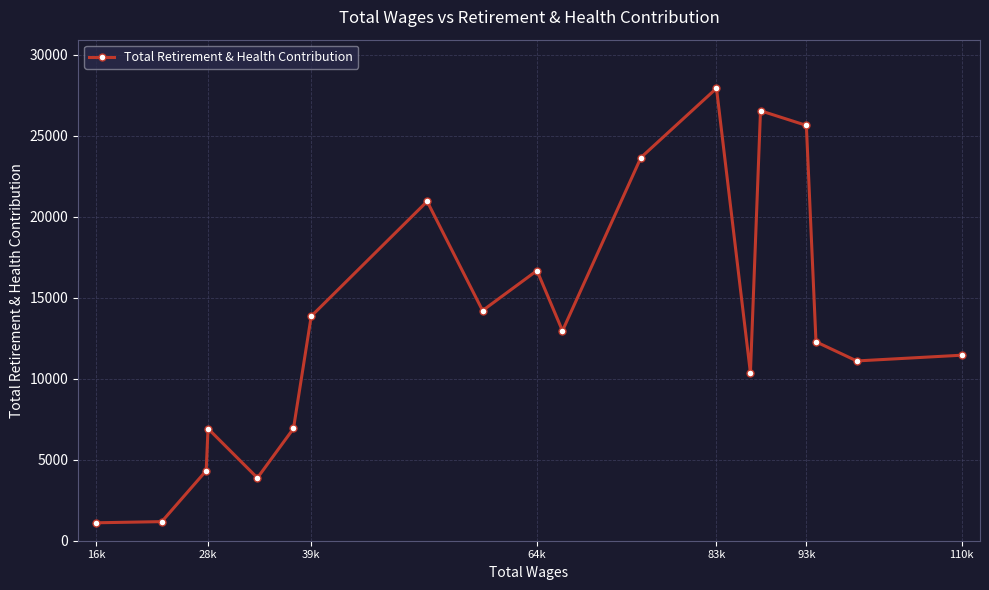

What is the ratio of the value at 83k to the value at 93k?

1.1